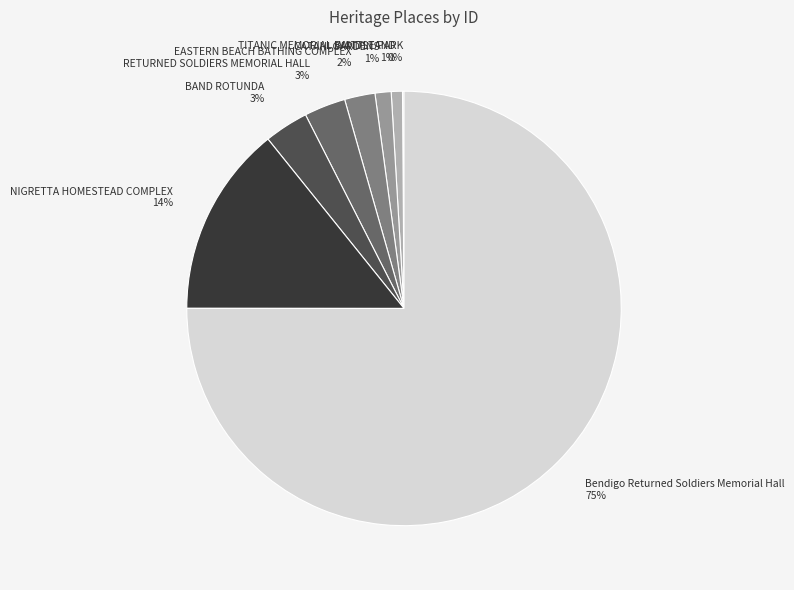

Is it true that Bendigo Returned Soldiers Memorial Hall is 75% of the pie?

True